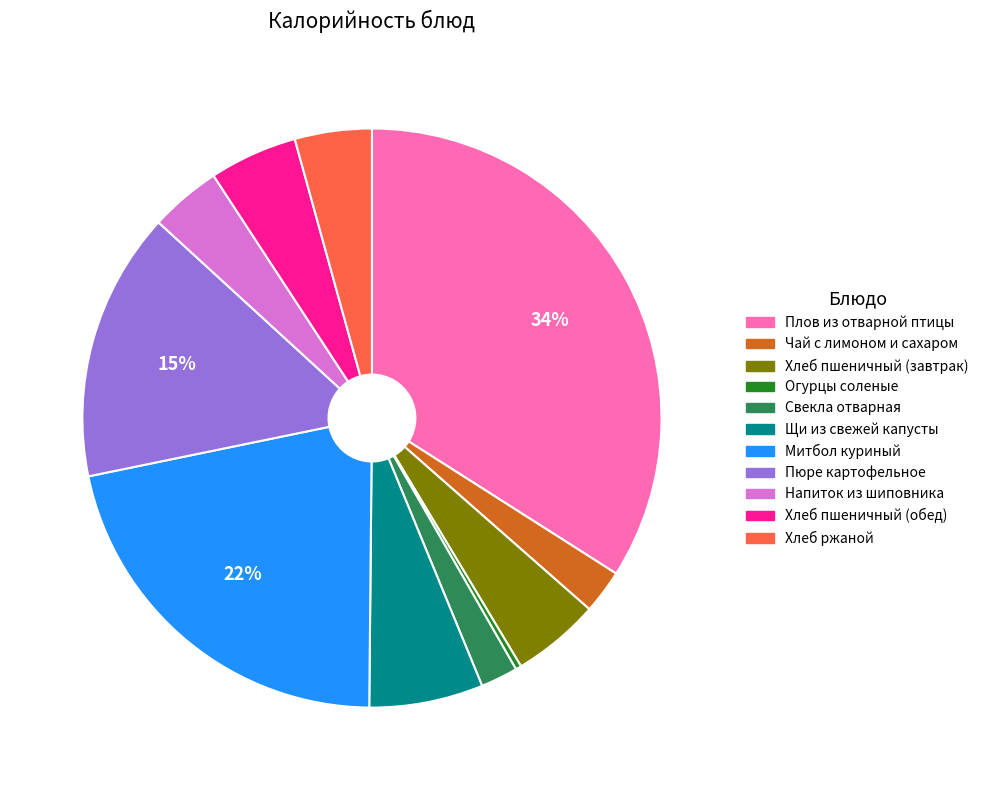

True or false: Митбол куриный accounts for 35% of the total.

False